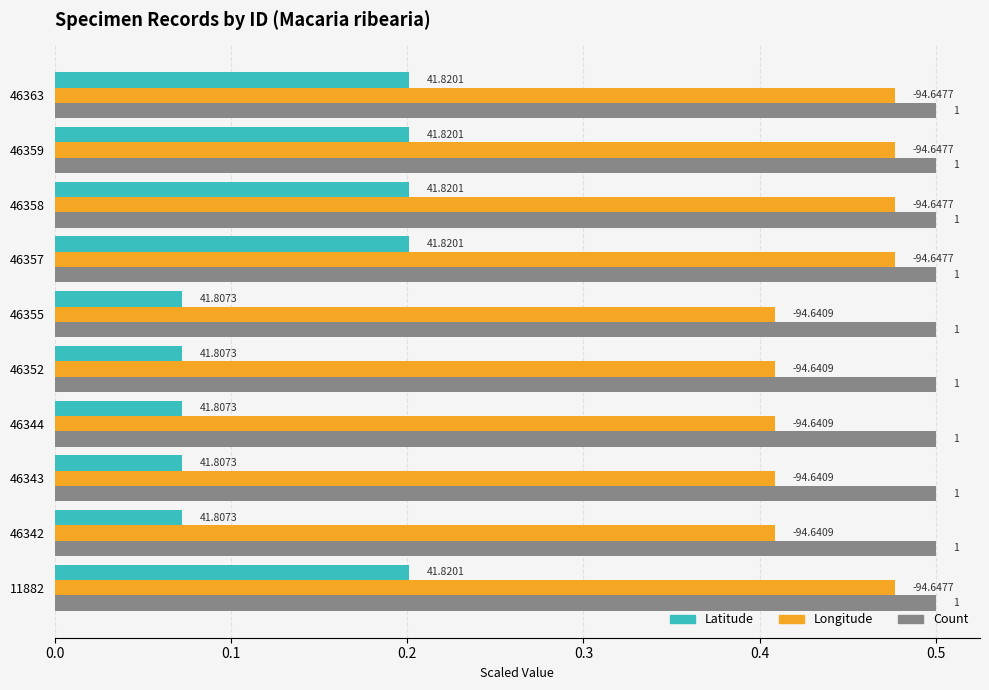

Are the bars horizontal?

Yes